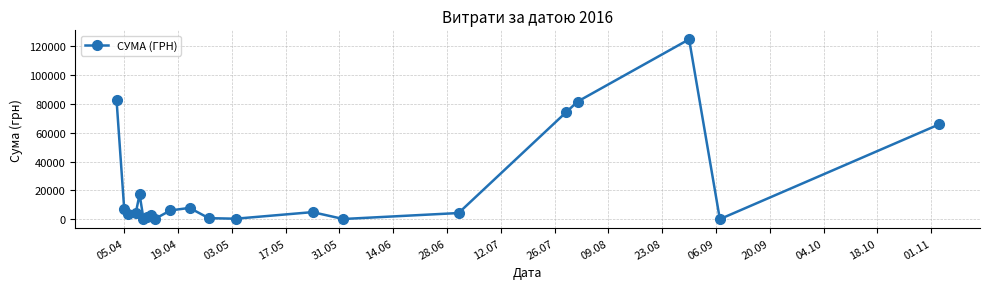

What is the maximum value shown in the chart?

124904.8